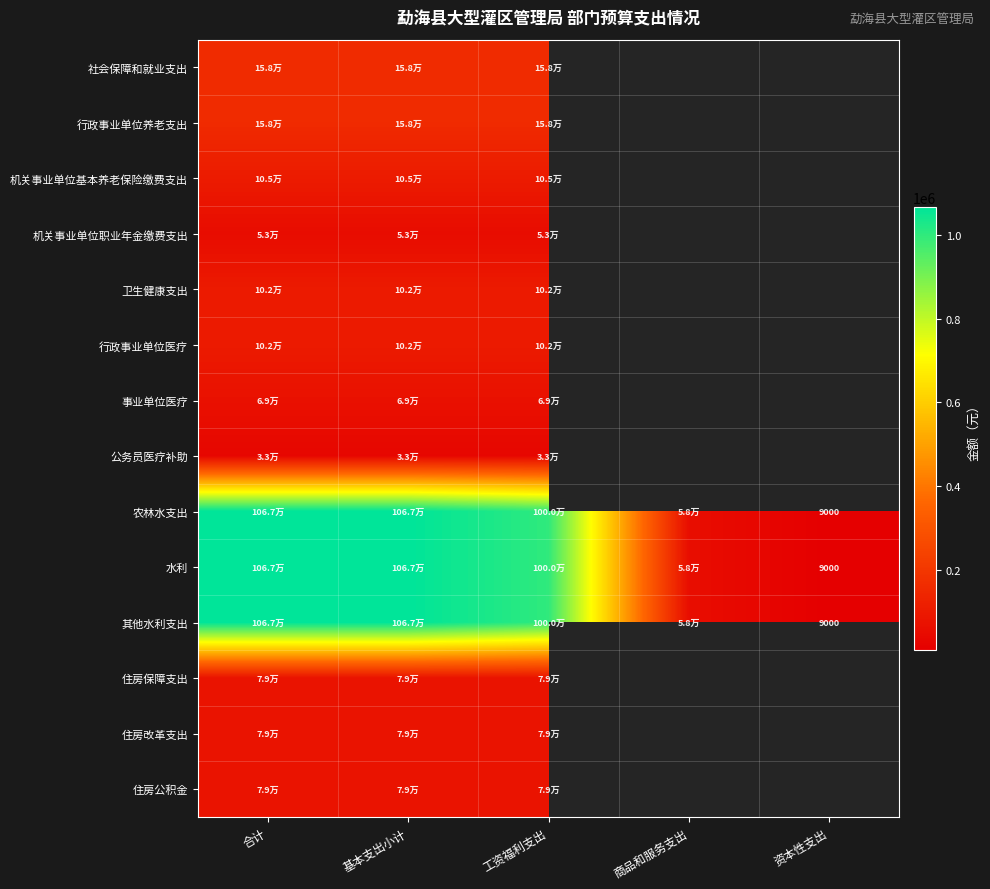

Count the number of categories in the chart.

5